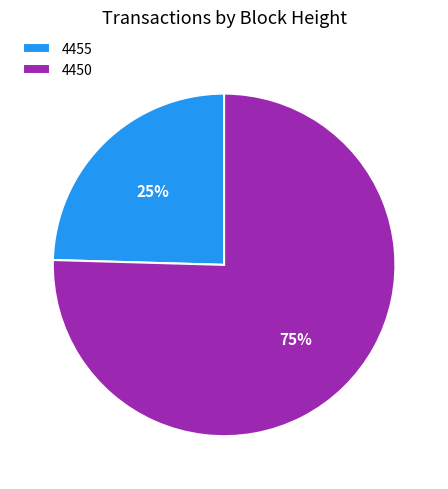

Is the sum of 4455 and 4450 greater than half?

Yes